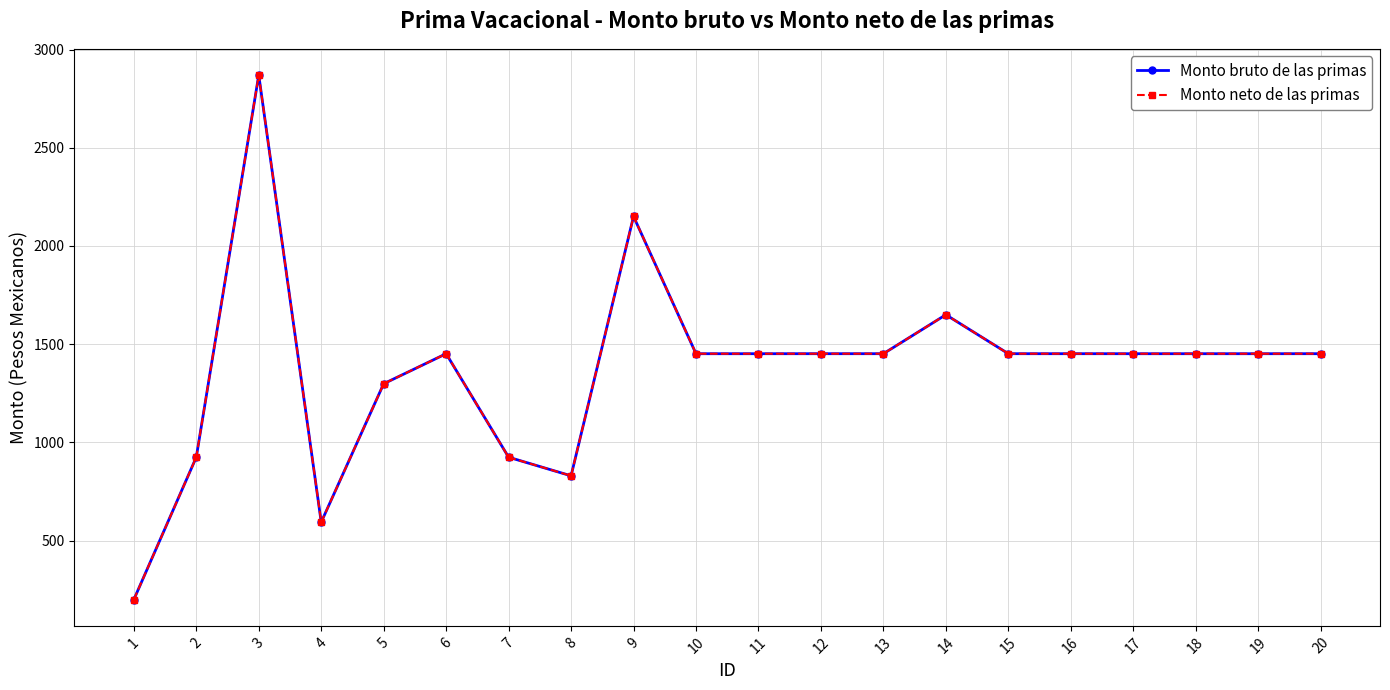

Count the number of data series in this chart.

2